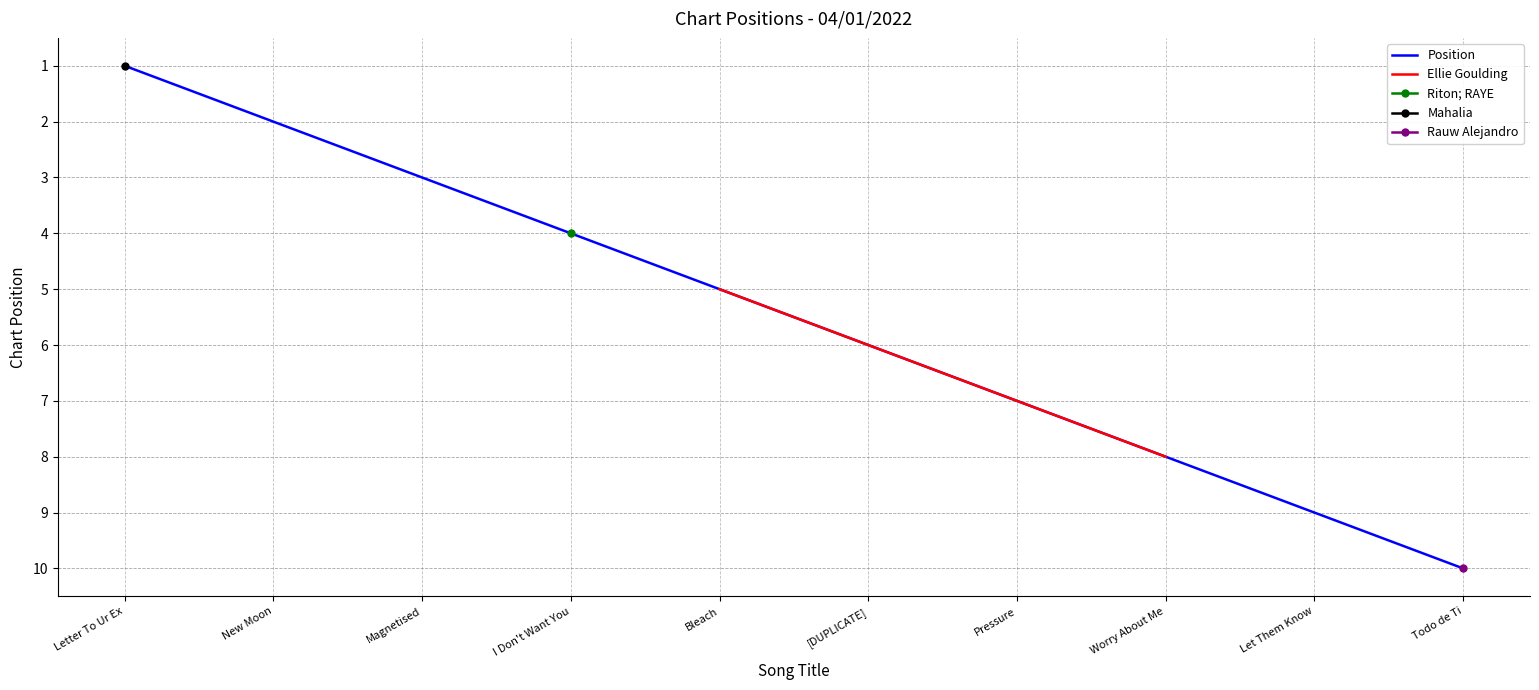

At which label is the value closest to 5?

Bleach